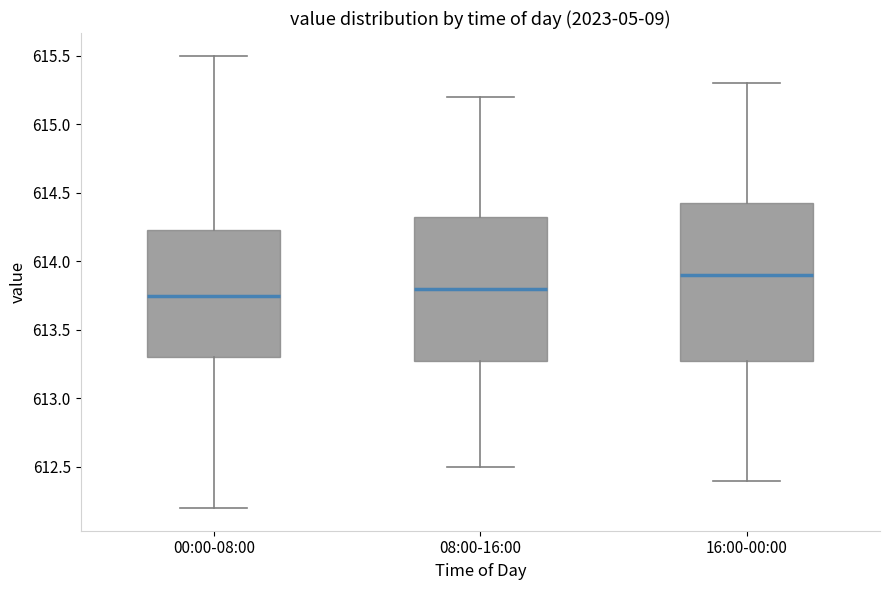

Reading left to right, transcribe this box plot: for each box, give where its median line is, the range the box spans, and where its two whiskers end, as read against the y-axis. The values are not printed on the chart, so give them approximately, as read against the axis.

00:00-08:00: median 613.75, box 613.30 to 614.25, whiskers 612.20 to 615.50
08:00-16:00: median 613.80, box 613.30 to 614.35, whiskers 612.50 to 615.20
16:00-00:00: median 613.90, box 613.30 to 614.45, whiskers 612.40 to 615.30